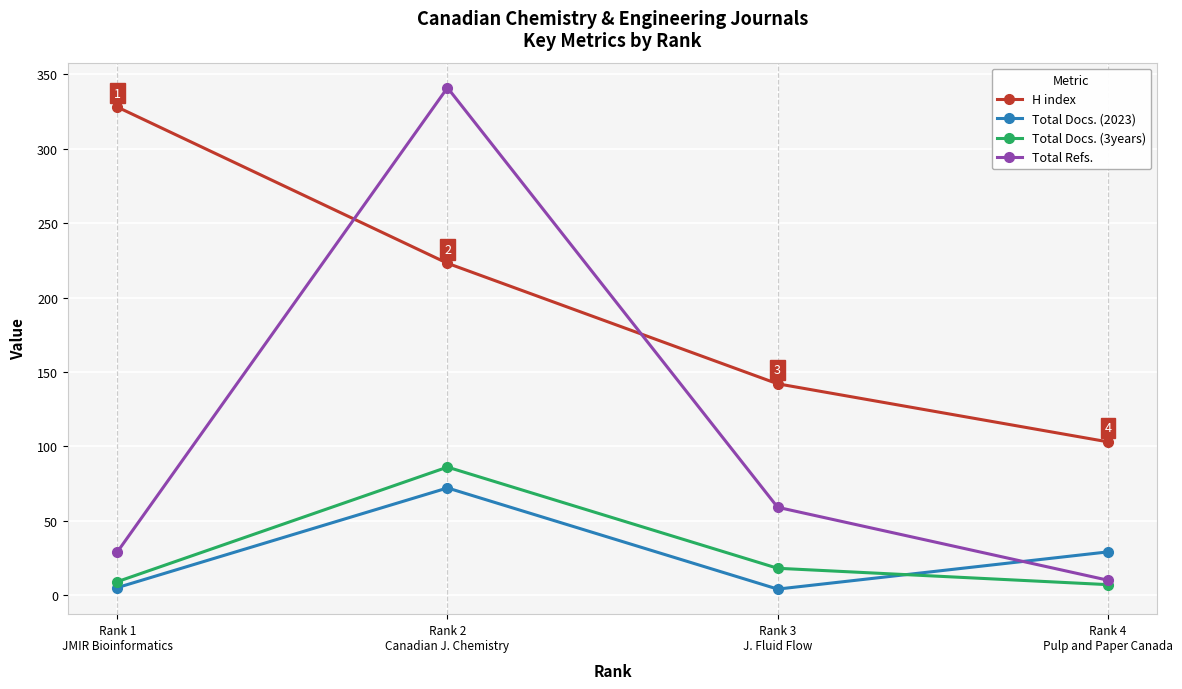

How many interior local peaks does the Total Docs. (2023) series have?

1